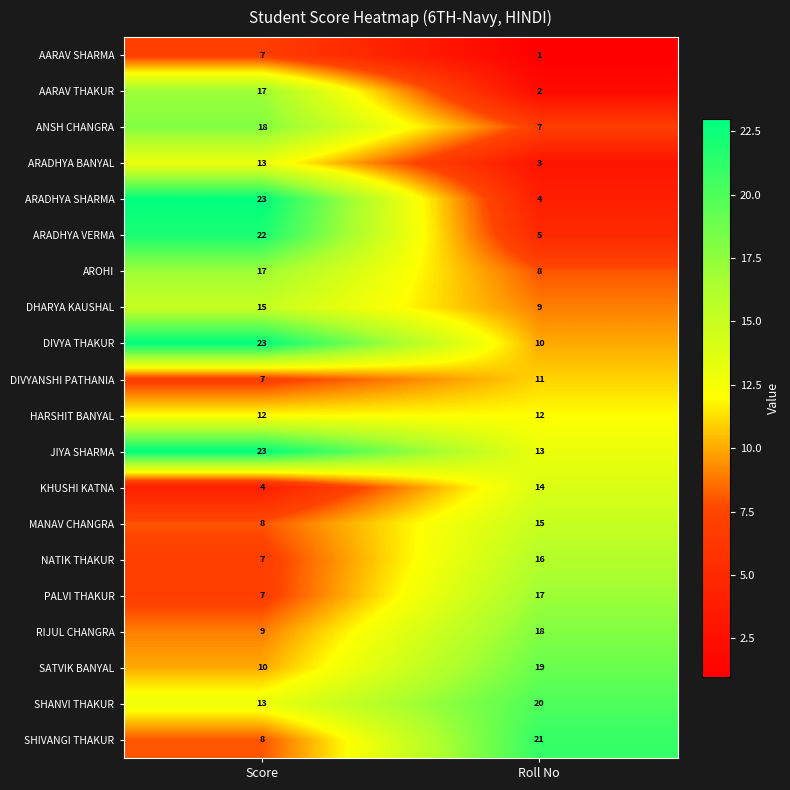

What is the spread (max minus min) of values at Roll No?

20